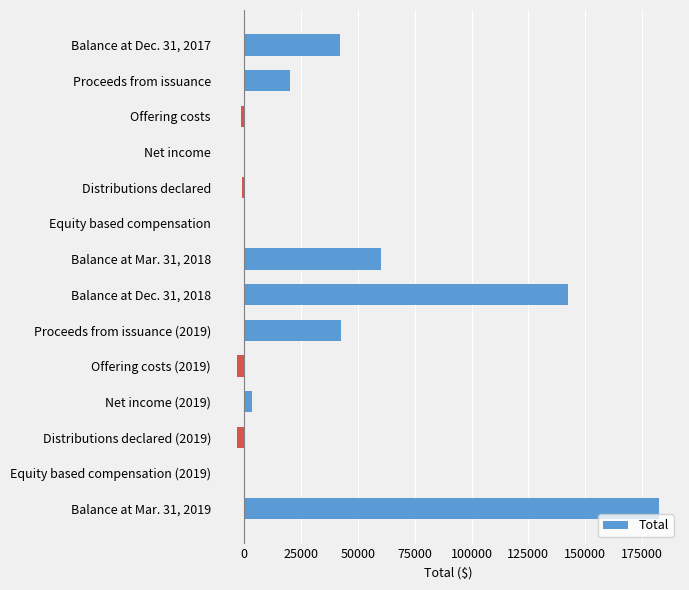

What is the ratio of the value at Balance at Dec. 31, 2018 to the value at Proceeds from issuance (2019)?

3.3